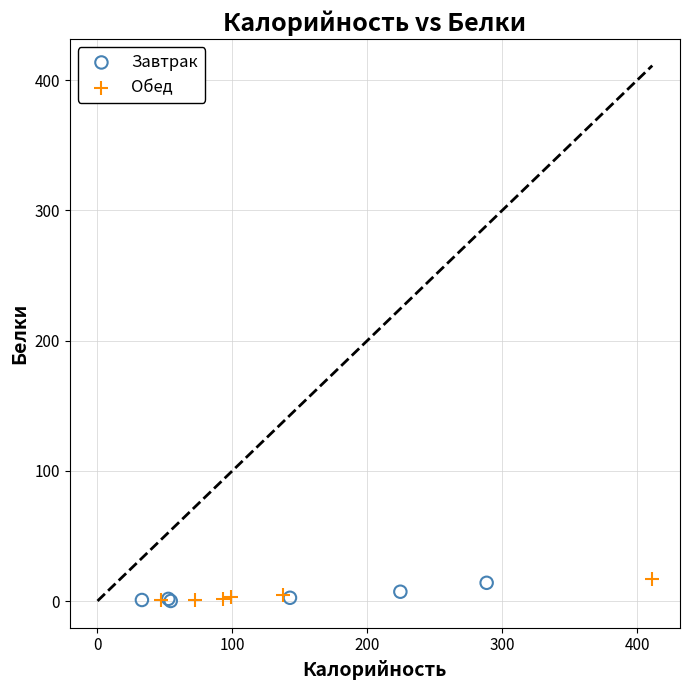

What are all the series names shown in the legend?

Завтрак, Обед